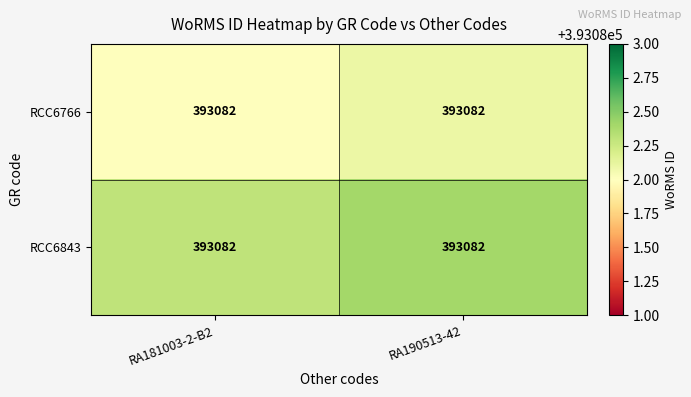

Between RA181003-2-B2 and RA190513-42, which is larger?

RA190513-42